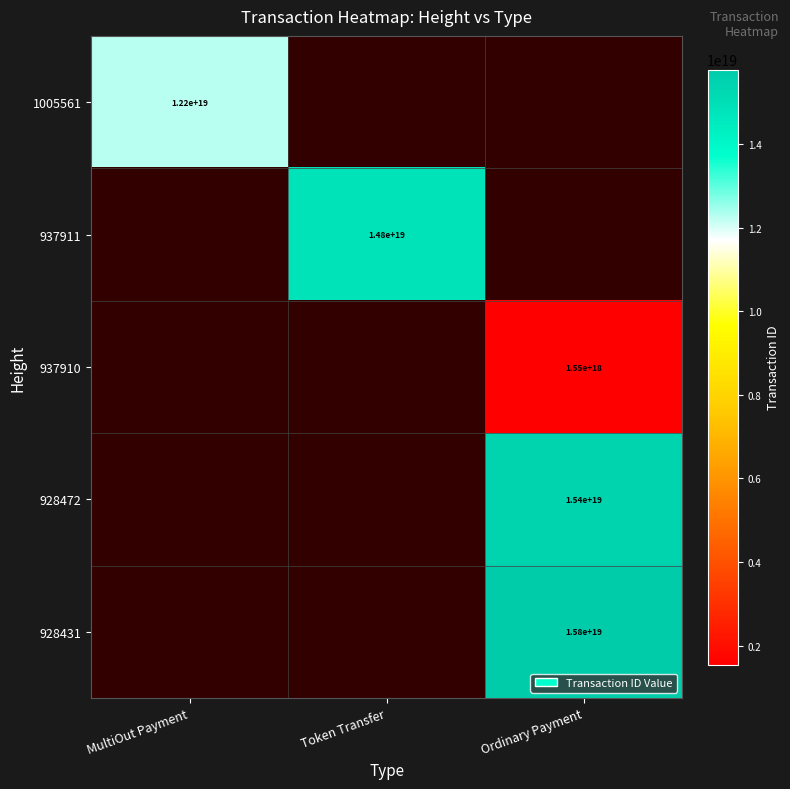

Which category has the lowest value across all series?

Ordinary Payment